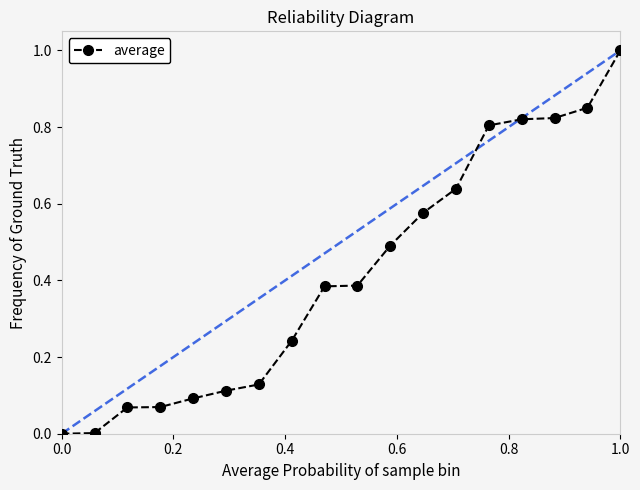

What is the difference between the maximum and second lowest values?

1.0